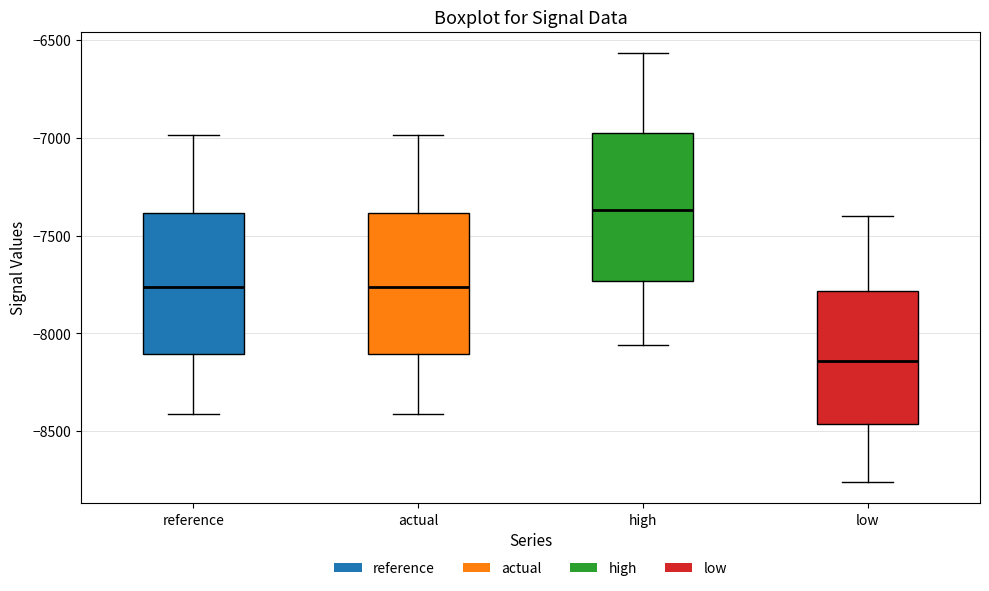

Reading left to right, transcribe this box plot: for each box, give where its median line is, the range the box spans, and where its two whiskers end, as read against the y-axis. The values are not printed on the chart, so give them approximately, as read against the axis.

reference: median -7750, box -8100 to -7400, whiskers -8400 to -7000
actual: median -7750, box -8100 to -7400, whiskers -8400 to -7000
high: median -7350, box -7750 to -7000, whiskers -8050 to -6550
low: median -8150, box -8450 to -7800, whiskers -8750 to -7400